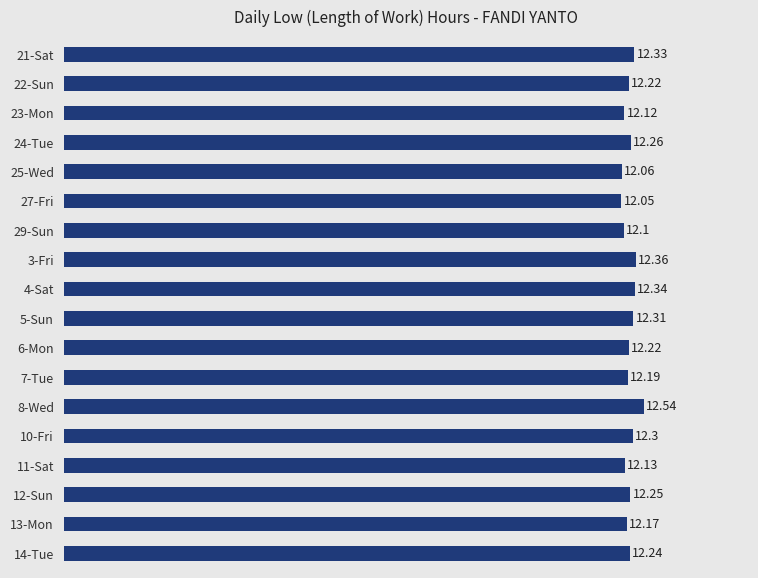

What is the difference between the maximum and second lowest values?

0.5